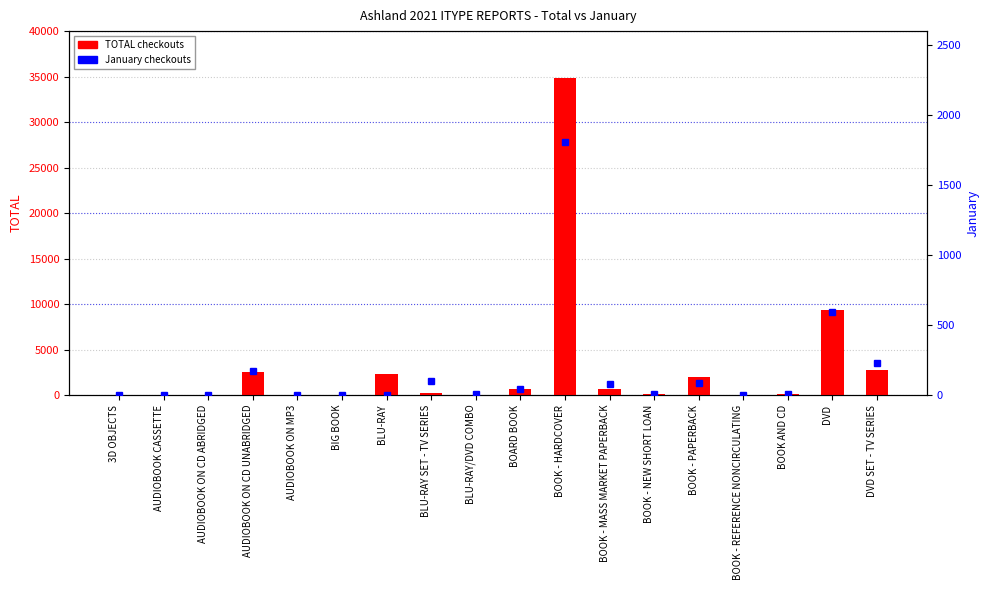

Reading left to right, list all the values displayed in this chart.

TOTAL checkouts: 3D OBJECTS=2	AUDIOBOOK CASSETTE=3	AUDIOBOOK ON CD ABRIDGED=27	AUDIOBOOK ON CD UNABRIDGED=2567	AUDIOBOOK ON MP3=12	BIG BOOK=1	BLU-RAY=2321	BLU-RAY SET - TV SERIES=246	BLU-RAY/DVD COMBO=33	BOARD BOOK=619	BOOK - HARDCOVER=34863	BOOK - MASS MARKET PAPERBACK=620	BOOK - NEW SHORT LOAN=79	BOOK - PAPERBACK=1958	BOOK - REFERENCE NONCIRCULATING=1	BOOK AND CD=158	DVD=9314	DVD SET - TV SERIES=2785
January checkouts: 3D OBJECTS=0	AUDIOBOOK CASSETTE=0	AUDIOBOOK ON CD ABRIDGED=2	AUDIOBOOK ON CD UNABRIDGED=171	AUDIOBOOK ON MP3=0	BIG BOOK=0	BLU-RAY=0	BLU-RAY SET - TV SERIES=97	BLU-RAY/DVD COMBO=6	BOARD BOOK=41	BOOK - HARDCOVER=1805	BOOK - MASS MARKET PAPERBACK=76	BOOK - NEW SHORT LOAN=4	BOOK - PAPERBACK=83	BOOK - REFERENCE NONCIRCULATING=0	BOOK AND CD=6	DVD=594	DVD SET - TV SERIES=230